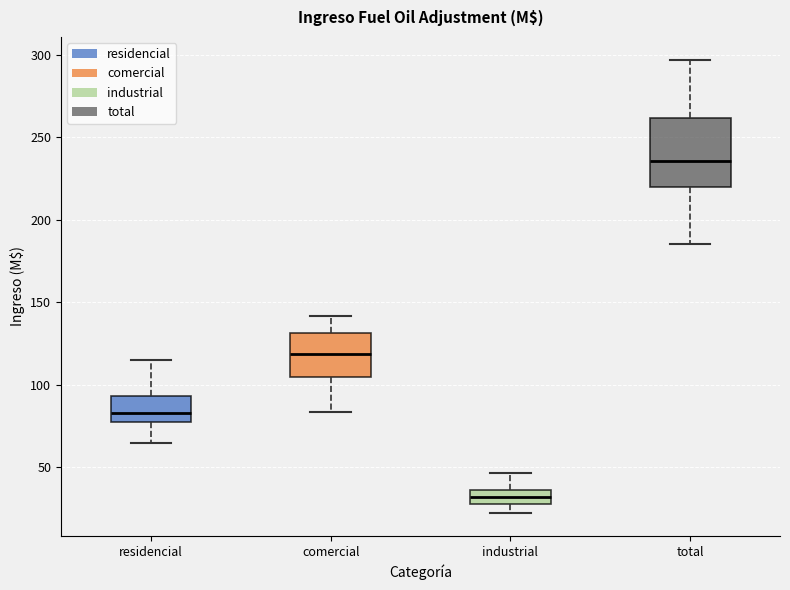

Reading left to right, transcribe this box plot: for each box, give where its median line is, the range the box spans, and where its two whiskers end, as read against the y-axis. The values are not printed on the chart, so give them approximately, as read against the axis.

residencial: median 85, box 80 to 95, whiskers 65 to 115
comercial: median 120, box 105 to 130, whiskers 85 to 140
industrial: median 30 (inside the box), box 30 to 35, whiskers 20 to 45
total: median 235, box 220 to 260, whiskers 185 to 295